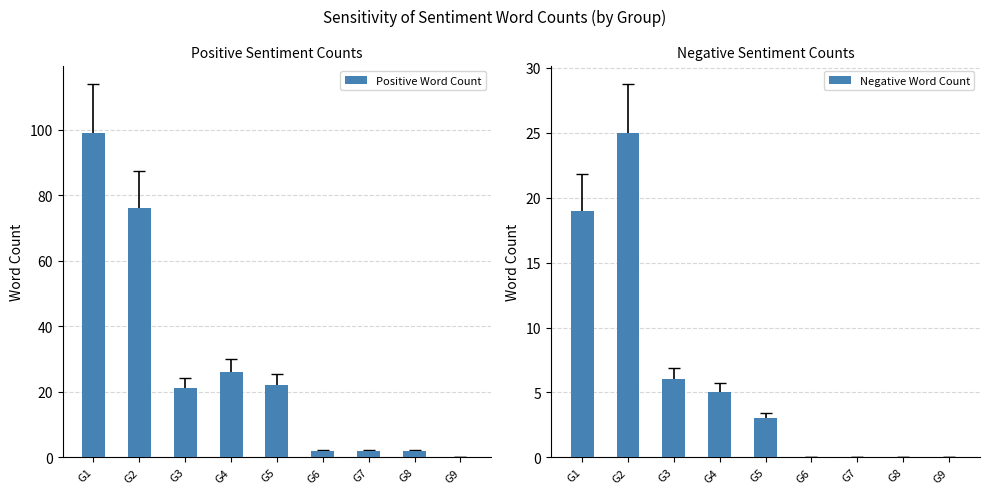

True or false: Negative Word Count has a value of 0 at G8.

True